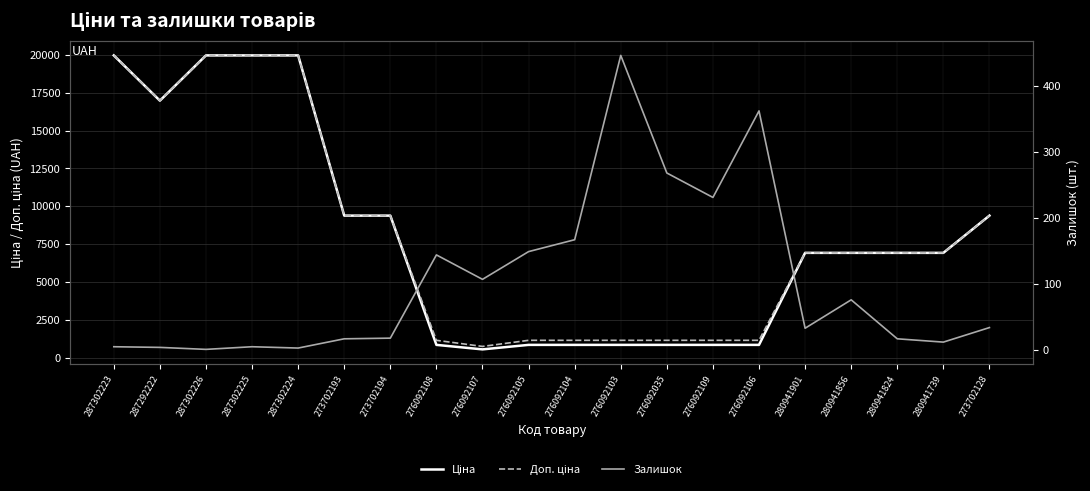

How many data points in Залишок are above 34?

9